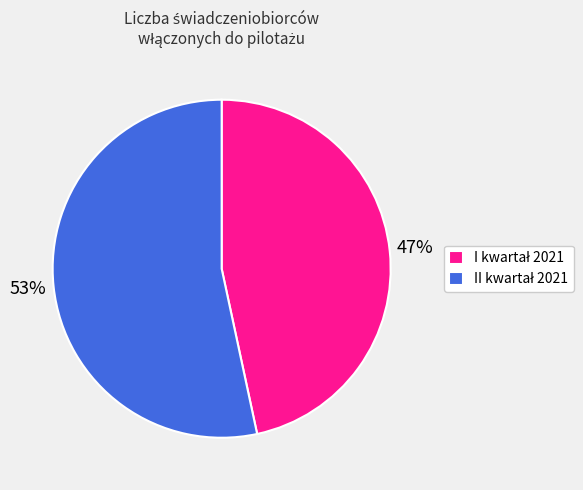

Is there any slice that represents more than half of the pie?

Yes